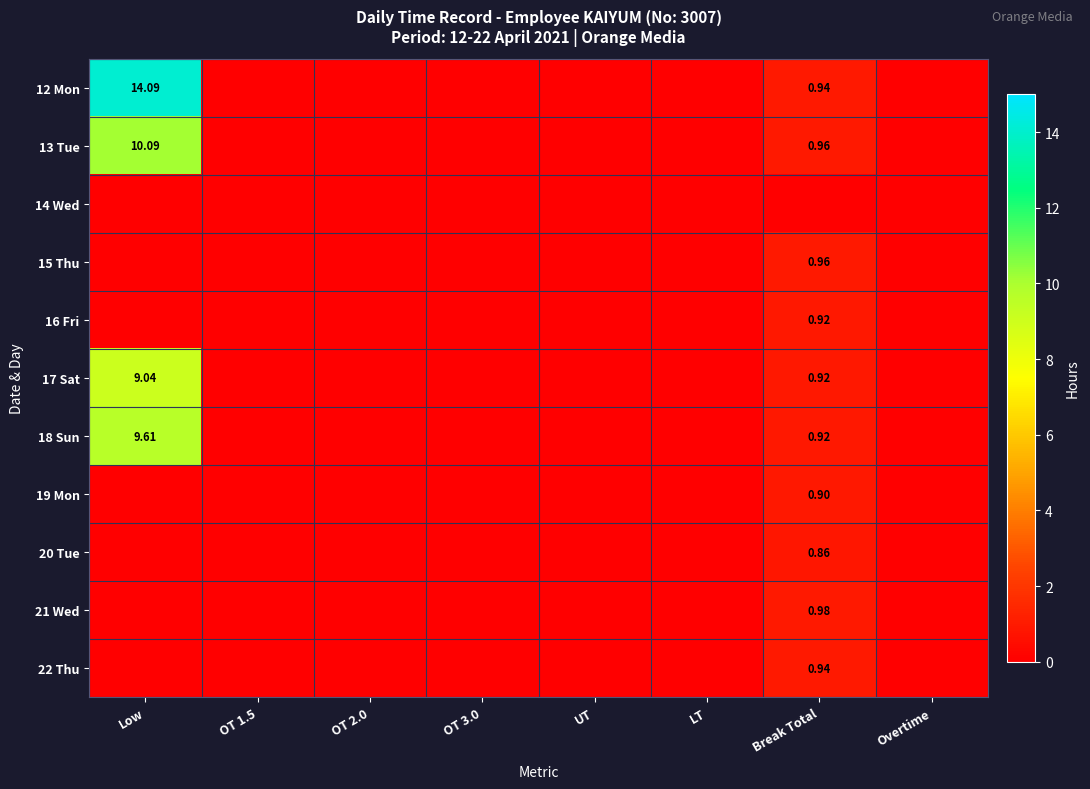

Is the value of 12 Mon at Low greater than the value of 19 Mon at Break Total?

Yes